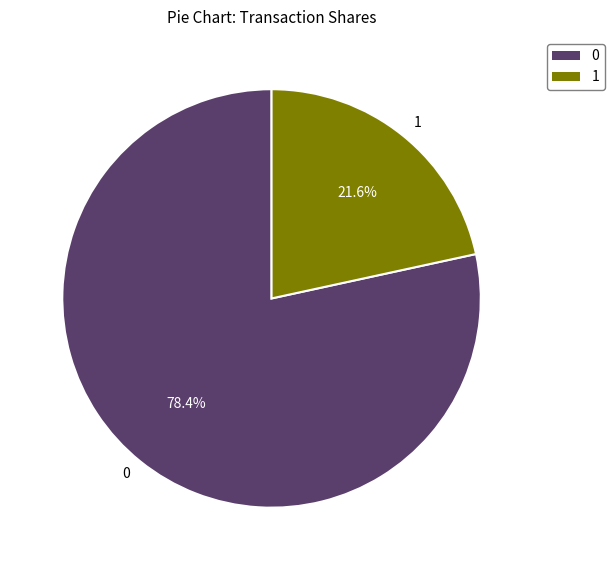

Combined, what portion of the pie is 0 and 1?

100.0%